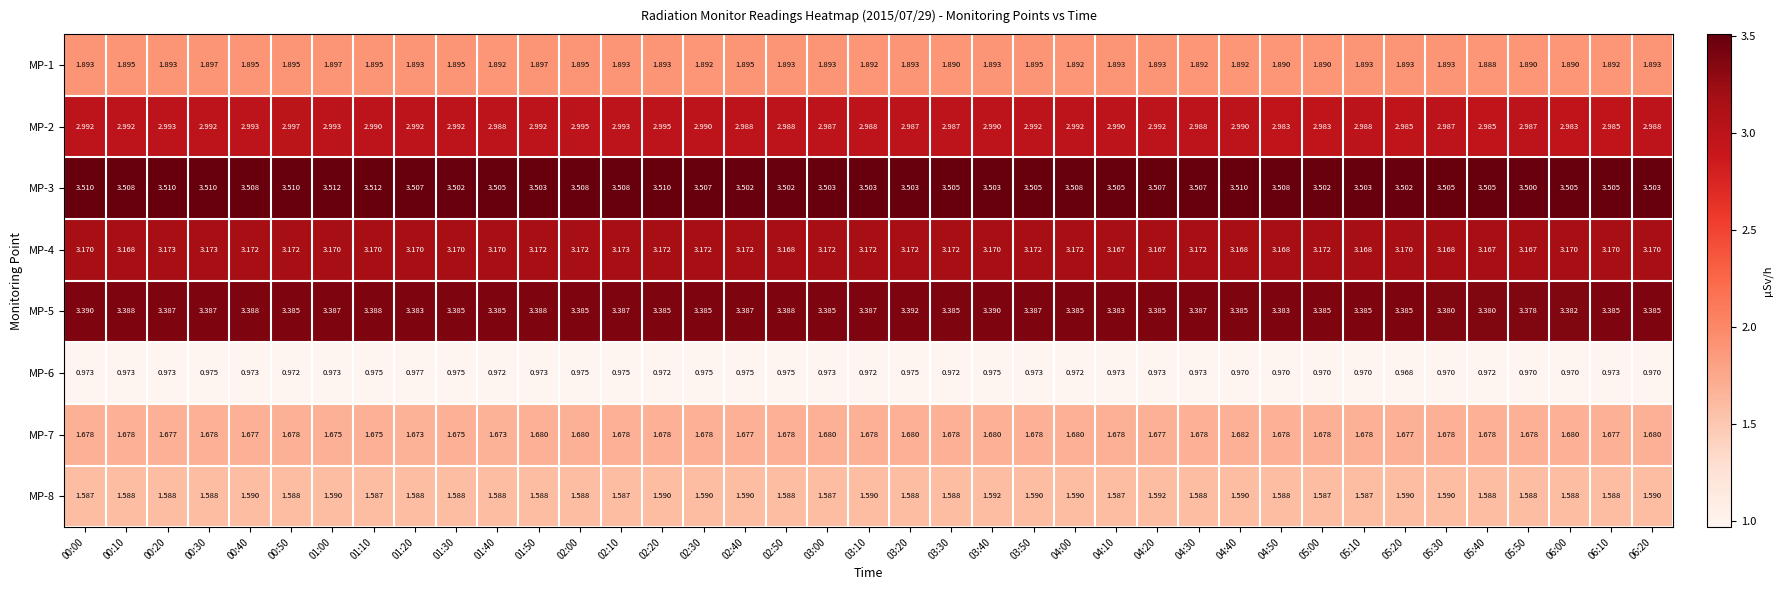

Is the value of MP-6 at 00:10 greater than the value of MP-8 at 04:10?

No